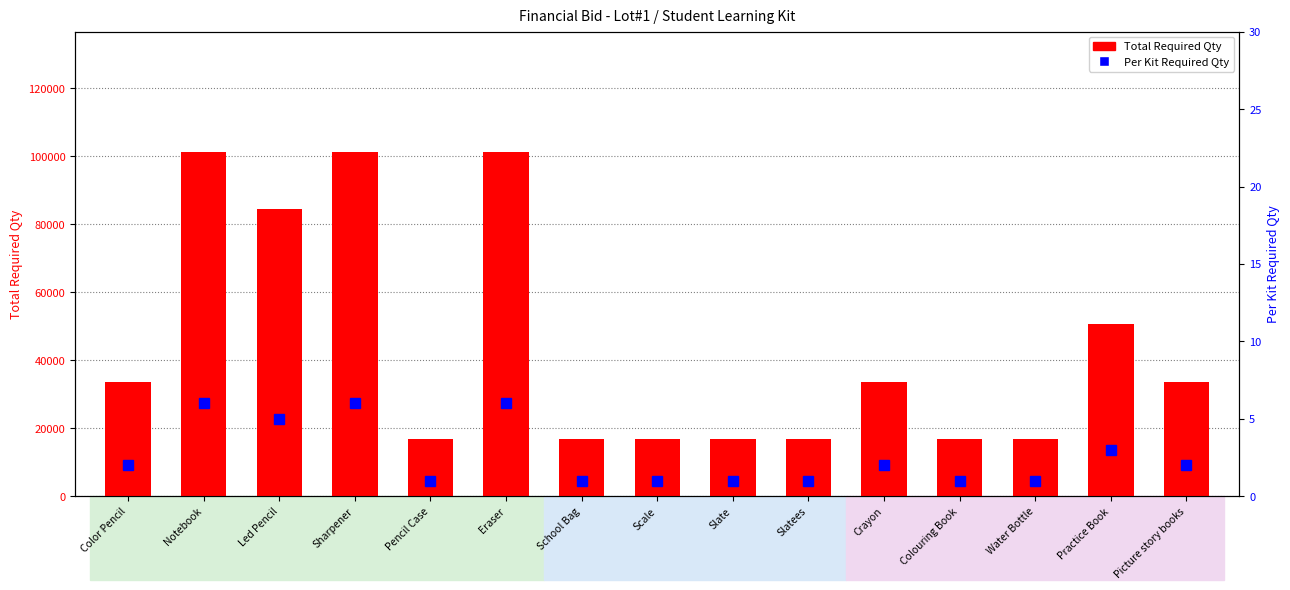

Reading left to right, what are all the values shown in this chart?

Total Required Qty: Color Pencil=33742	Notebook=101226	Led Pencil=84355	Sharpener=101226	Pencil Case=16871	Eraser=101226	School Bag=16871	Scale=16871	Slate=16871	Slatees=16871	Crayon=33742	Colouring Book=16871	Water Bottle=16871	Practice Book=50613	Picture story books=33742
Per Kit Required Qty: Color Pencil=2	Notebook=6	Led Pencil=5	Sharpener=6	Pencil Case=1	Eraser=6	School Bag=1	Scale=1	Slate=1	Slatees=1	Crayon=2	Colouring Book=1	Water Bottle=1	Practice Book=3	Picture story books=2